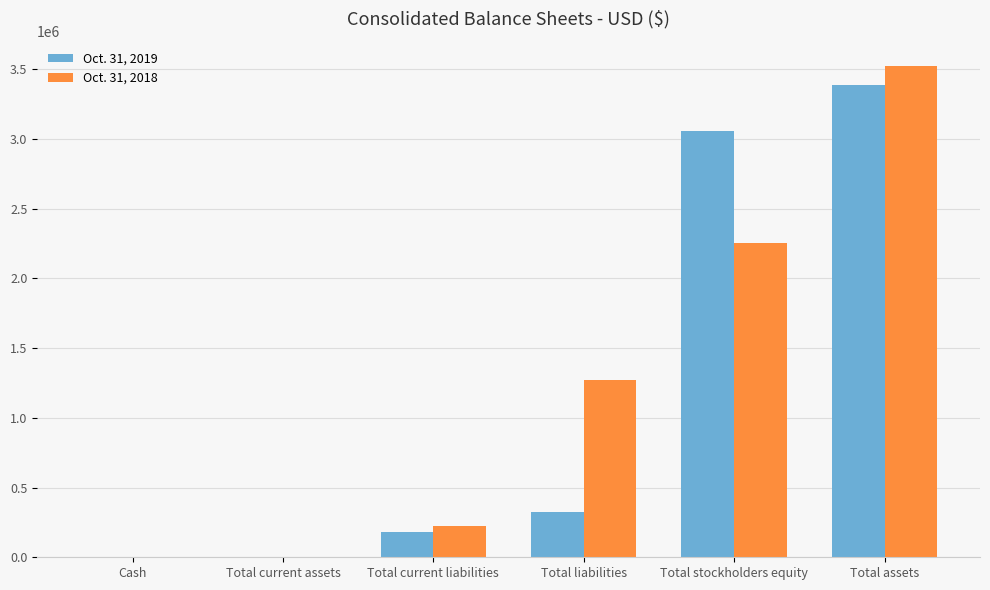

What is the sum of the Oct. 31, 2018 values at Total stockholders equity and Total current liabilities?

2478430